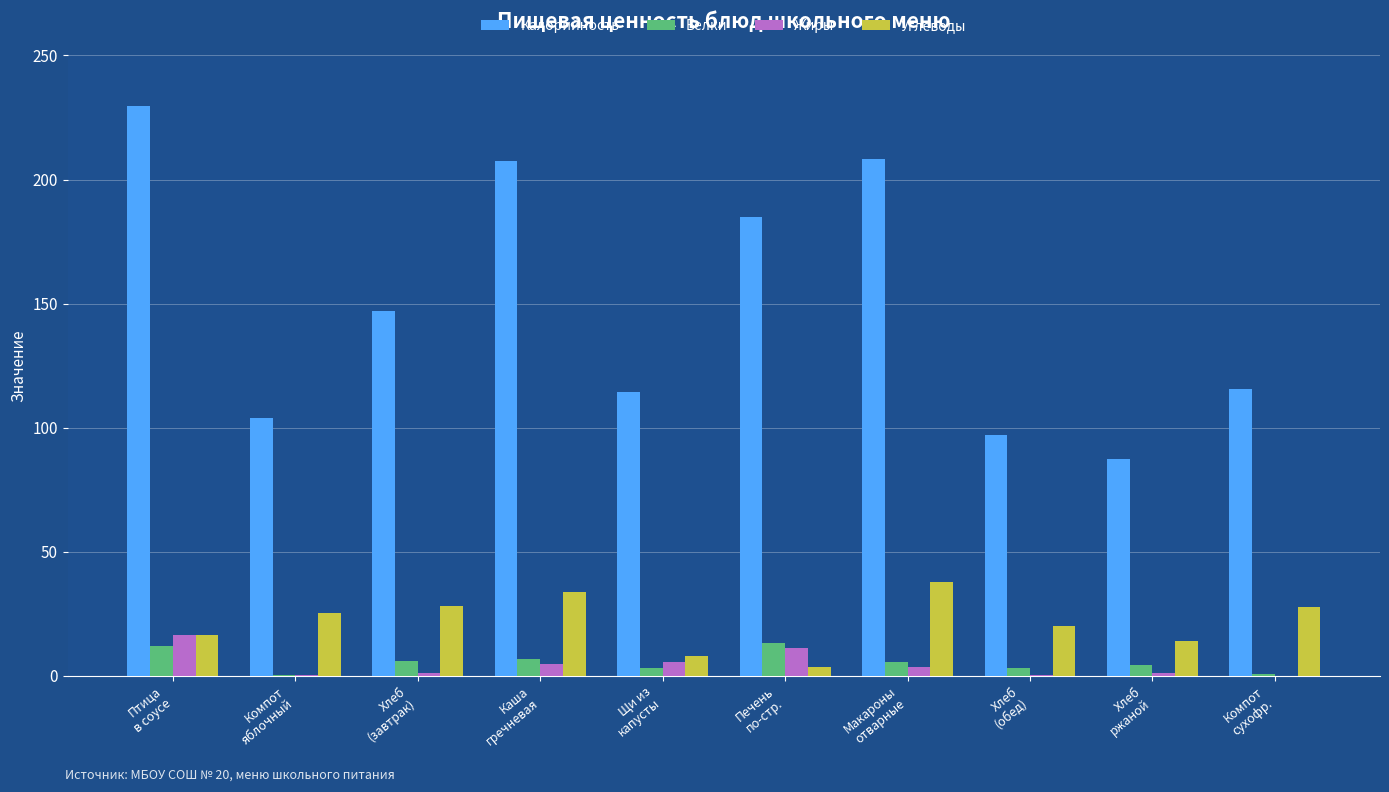

What is the difference between the Углеводы values at Компот
яблочный and Компот
сухофр.?

2.5